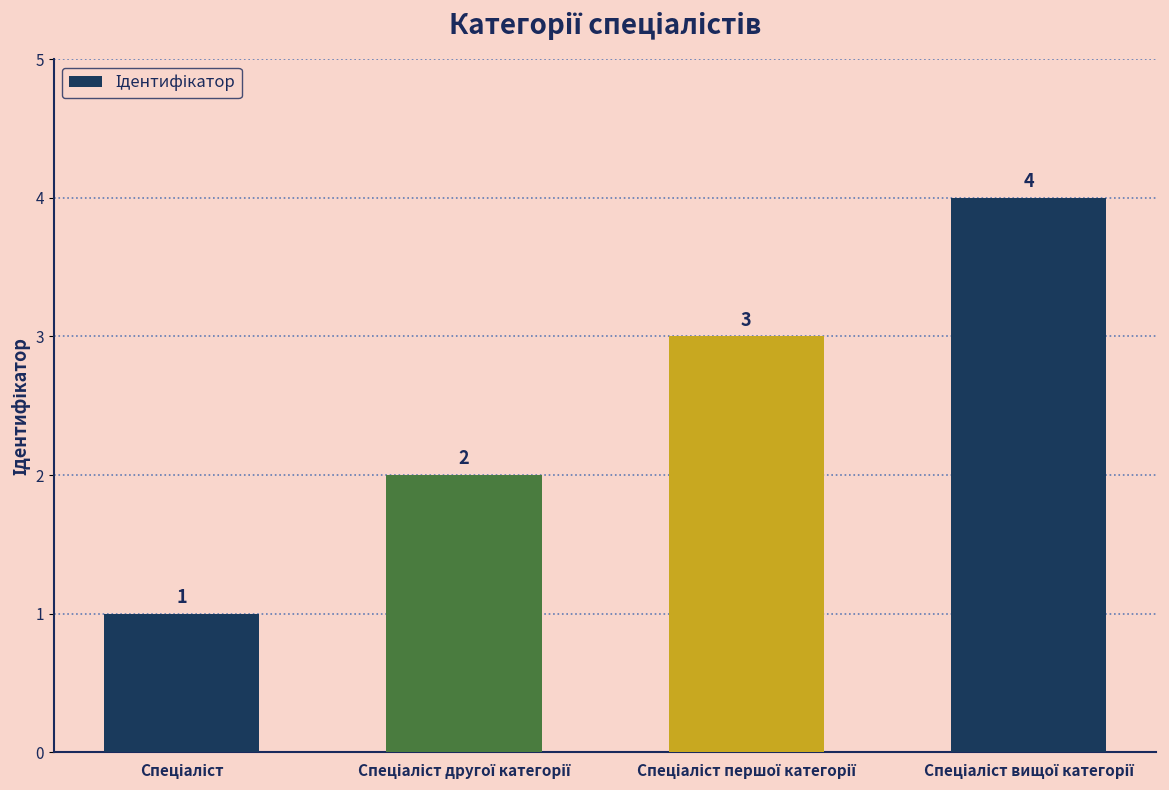

What is the sum of all values?

10